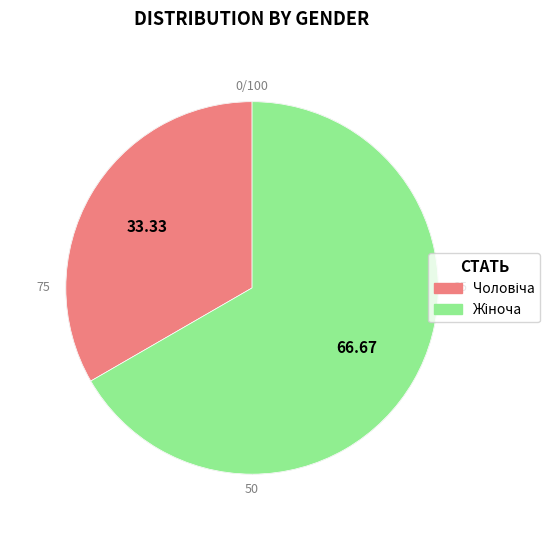

What percentage is NOT represented by Чоловіча?

66.7%